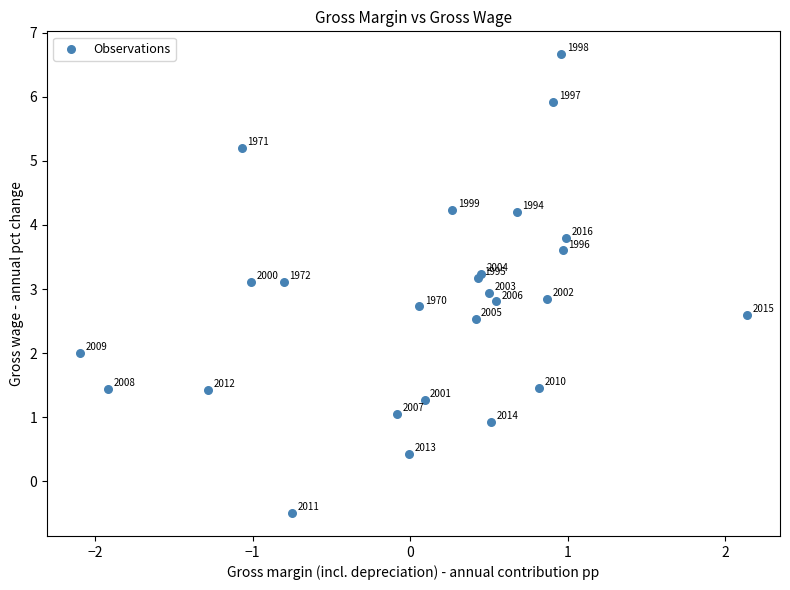

What Y value in the scatter plot is closest to 3?

2.9